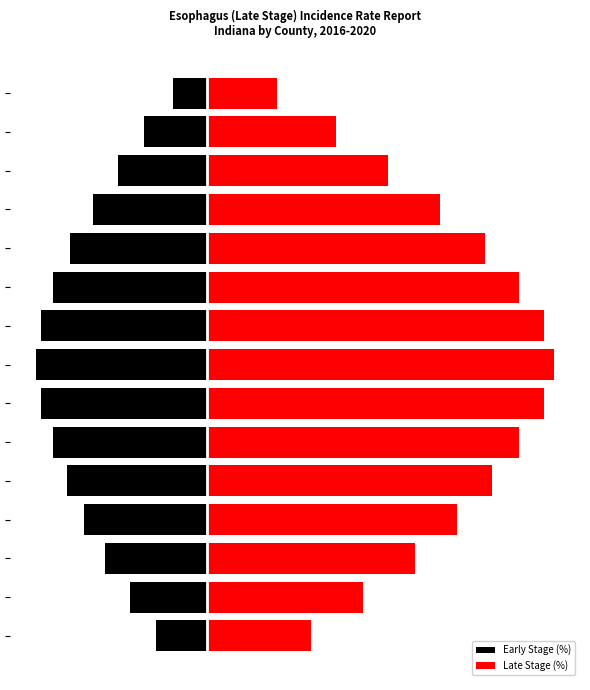

Which series has the widest spread of values?

Late Stage (%)